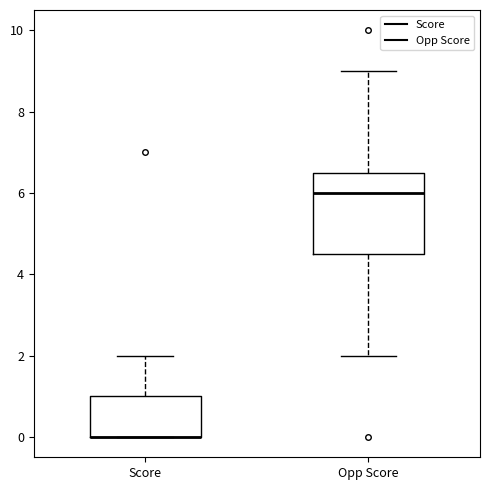

Reading left to right, read every box against the y-axis: the position of its median line, the range the box covers, and the ends of its whiskers. The values are not printed on the chart, so give them approximately, as read against the axis.

Score: median 0.0 (drawn on the box's lower edge), box 0.0 to 1.0, whiskers 0.0 to 2.0
Opp Score: median 6.0, box 4.6 to 6.6, whiskers 2.0 to 9.0